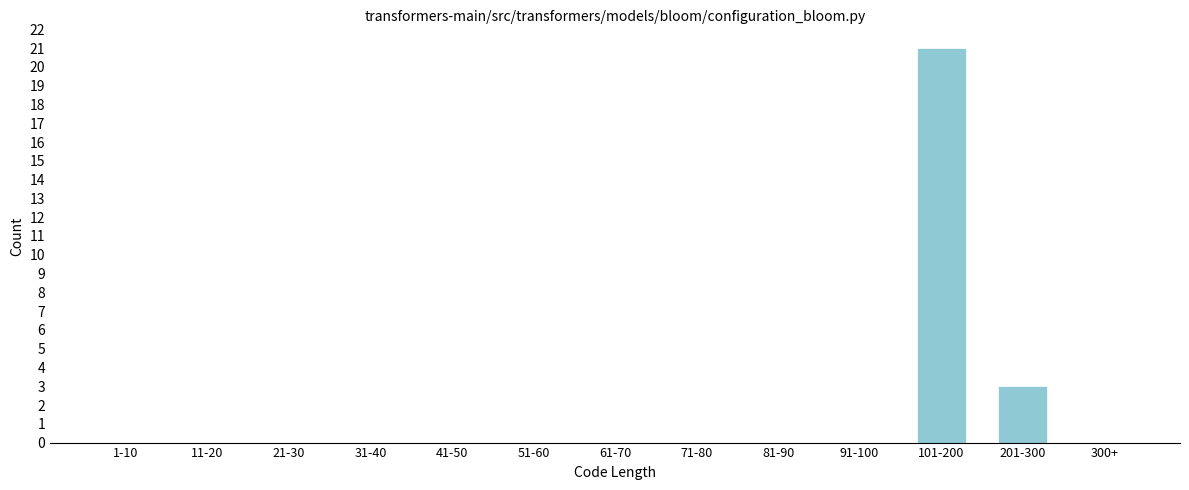

Reading right to left, what are all the values shown in this chart?

300+=0	201-300=3	101-200=21	91-100=0	81-90=0	71-80=0	61-70=0	51-60=0	41-50=0	31-40=0	21-30=0	11-20=0	1-10=0